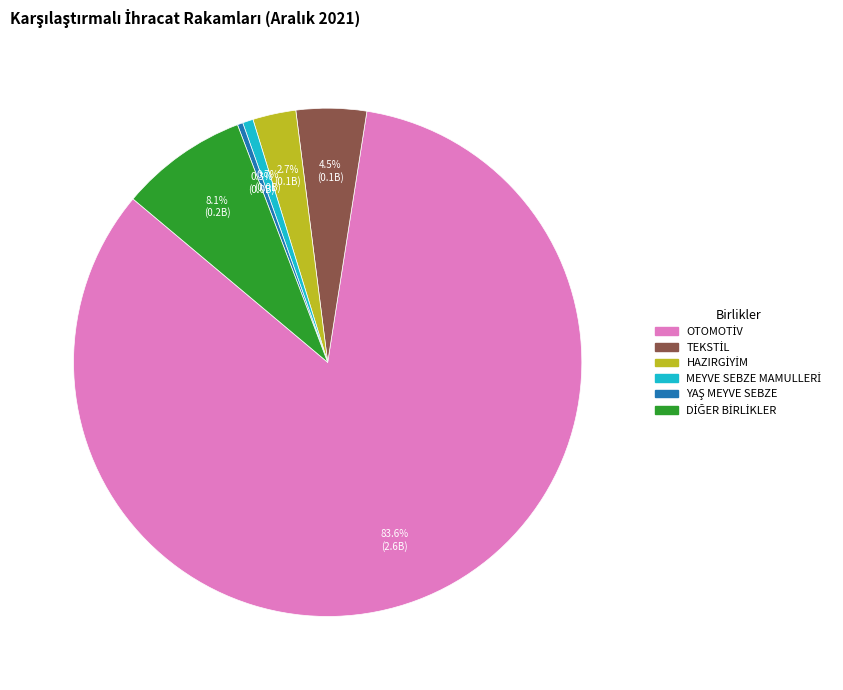

Is there a majority slice in this chart?

Yes